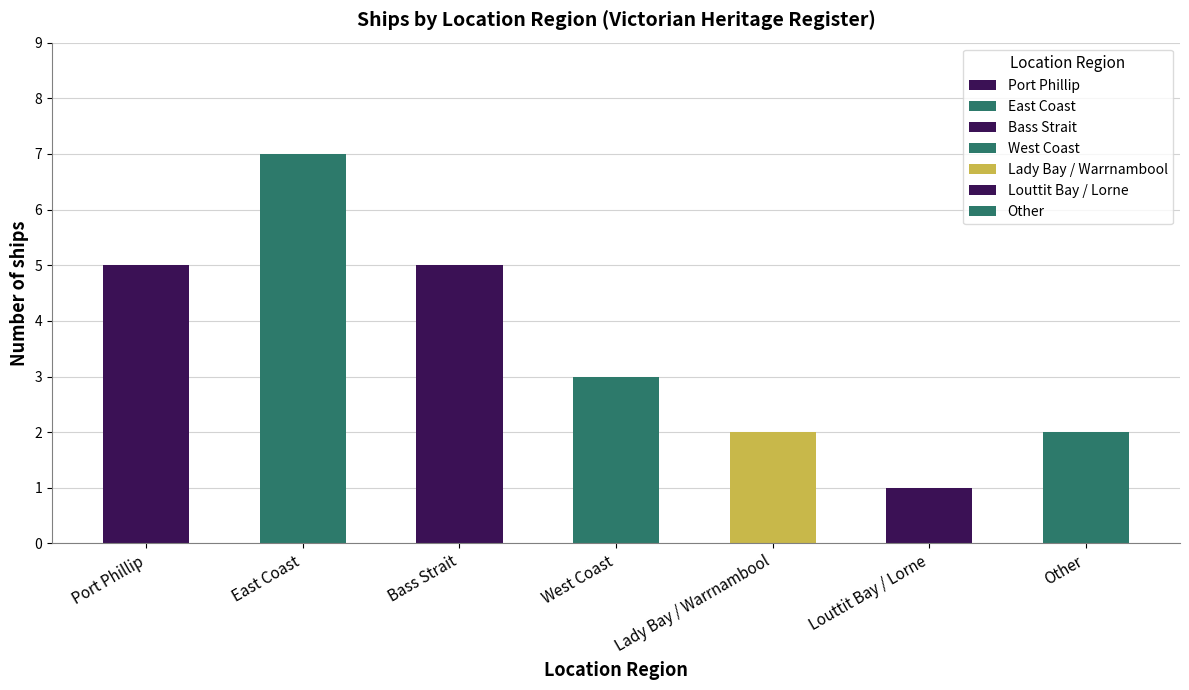

What is the average value?

4